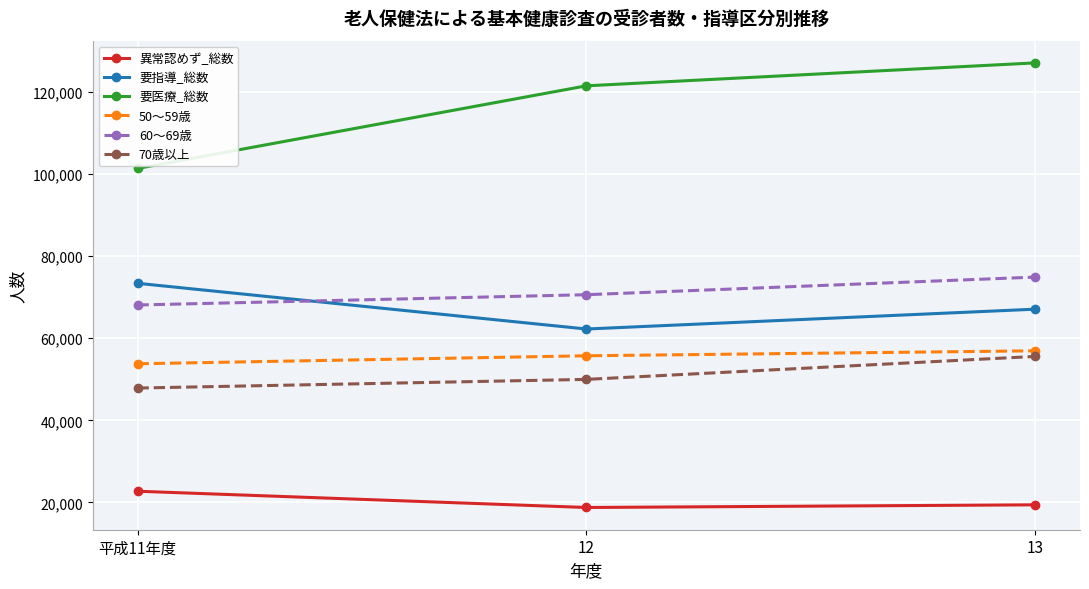

At which category does the chart reach its peak across all series?

13